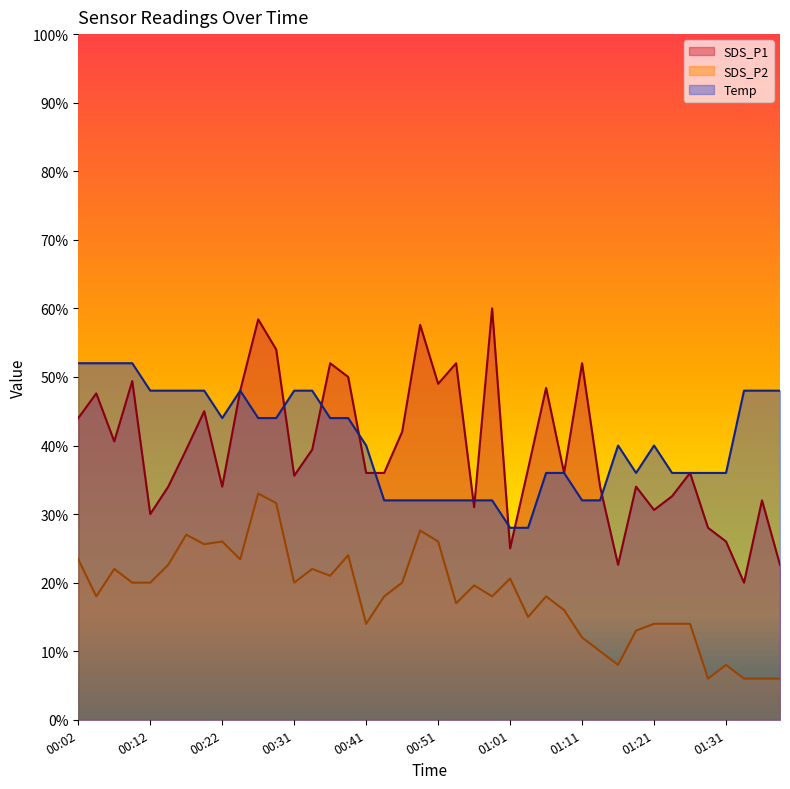

Which has a higher value, 00:14 or 00:44?

00:44